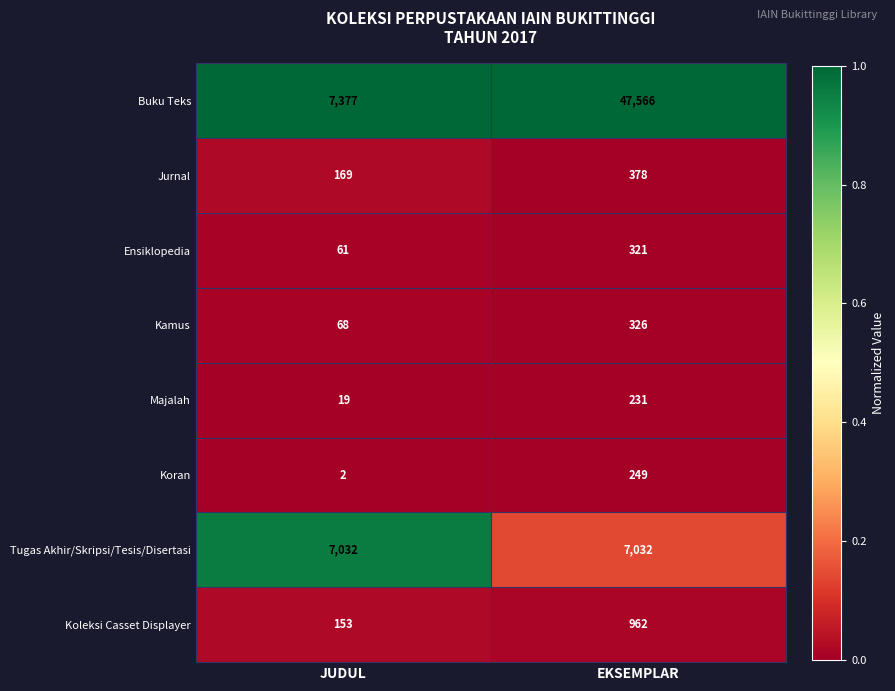

Which series has the largest range (max minus min)?

Buku Teks